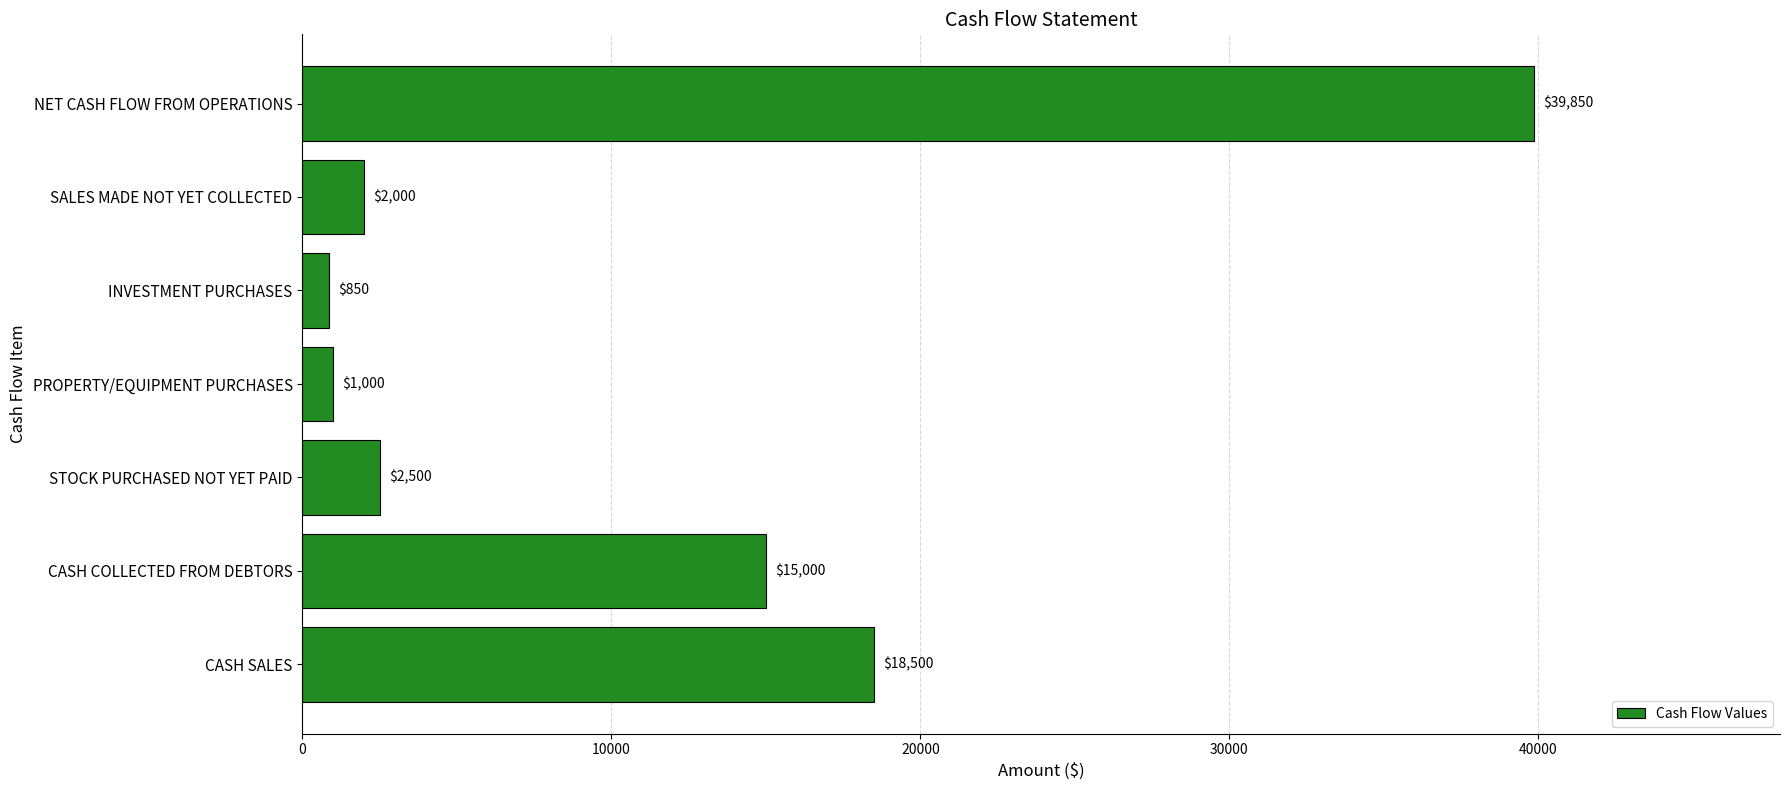

The value at SALES MADE NOT YET COLLECTED is 2000. True or false?

True